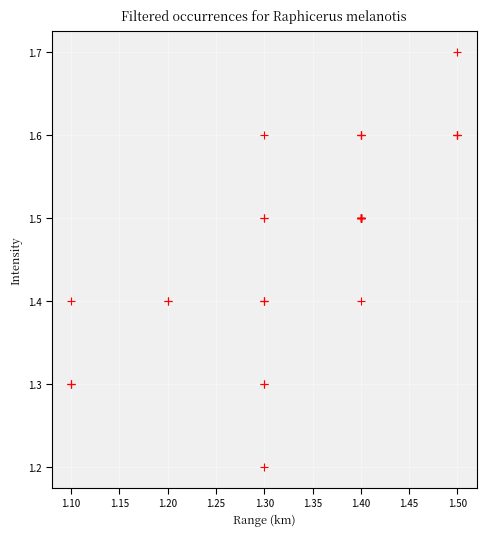

What Y value in the scatter plot is closest to 1?

1.2